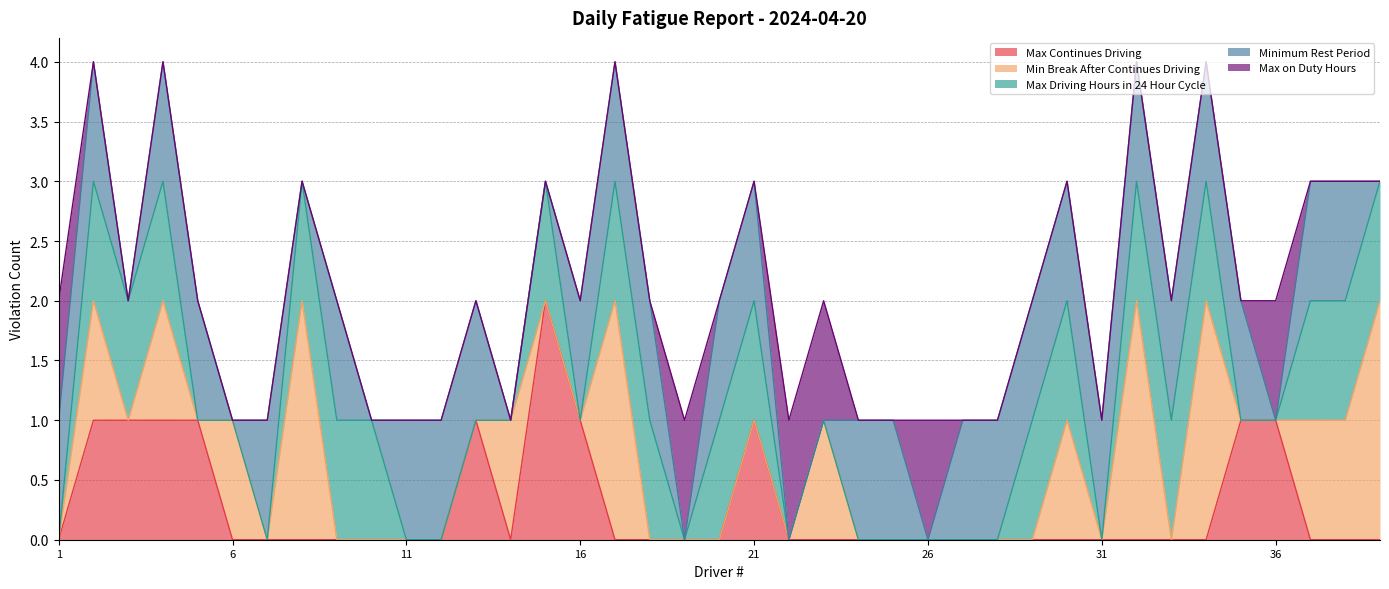

What is the total value across all series at 25?

1